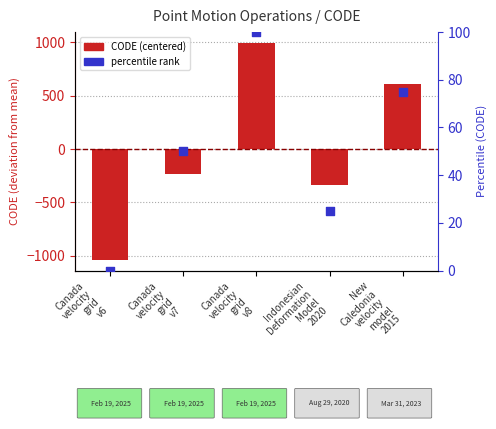

At which category is the sum across all series the highest?

Canada
velocity
grid
v8